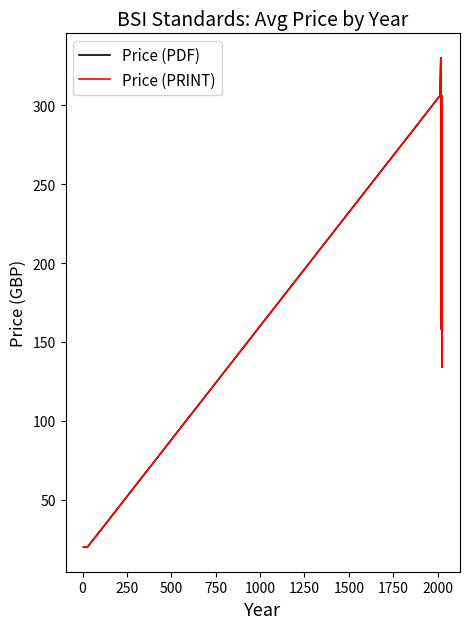

How many interior local valleys does the Price (PDF) series have?

2